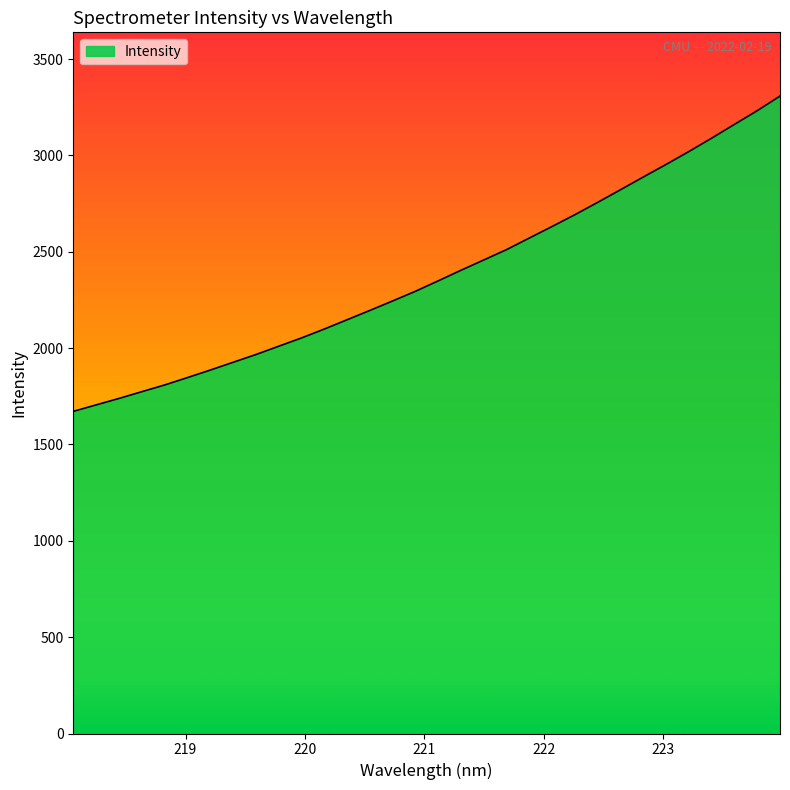

What is the smallest value displayed?

1671.8